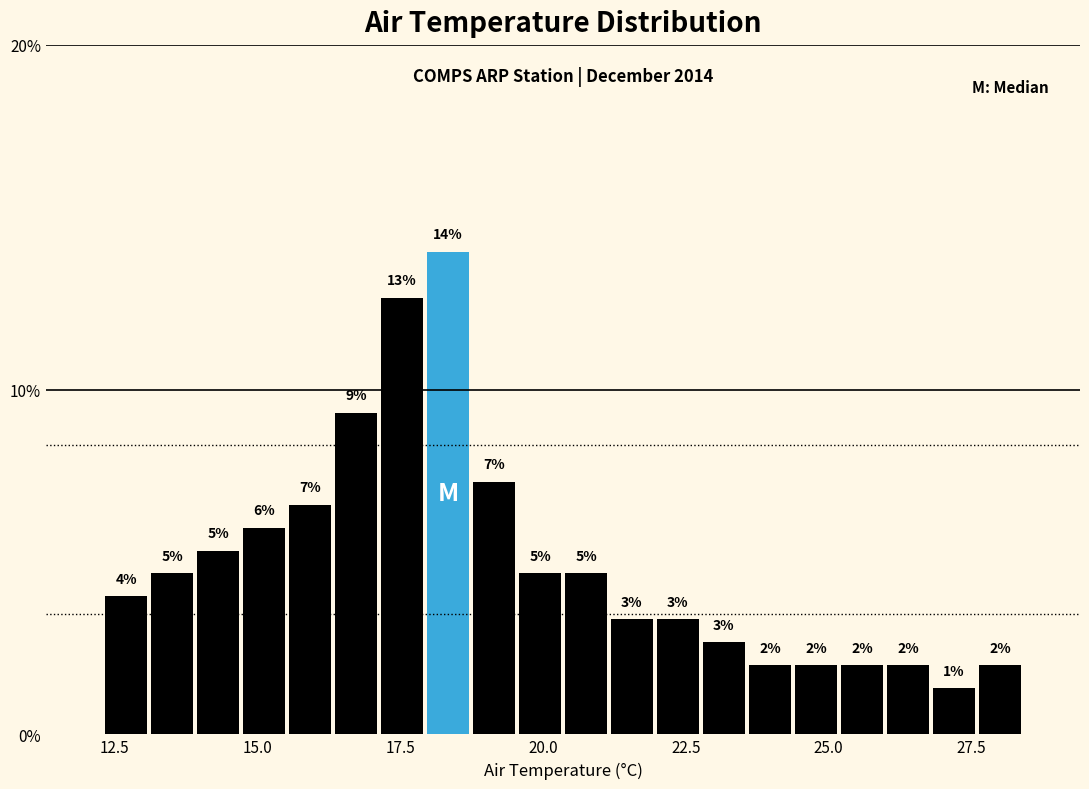

Around what value on the x-axis is the tallest bar? Give the approximate position of its centre, as read against the axis.

18.5